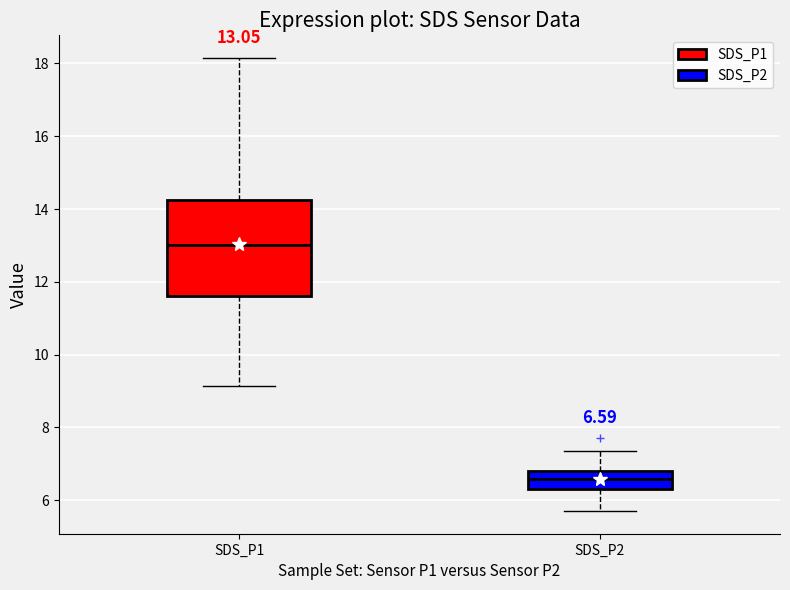

Which box's median line is the highest?

SDS_P1